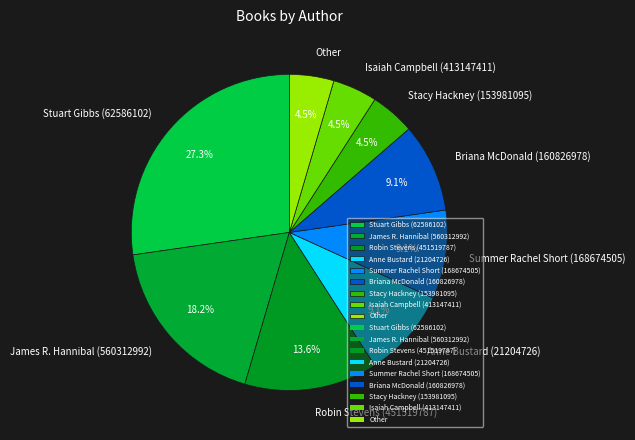

Does Summer Rachel Short (168674505) represent more than half of the total?

No